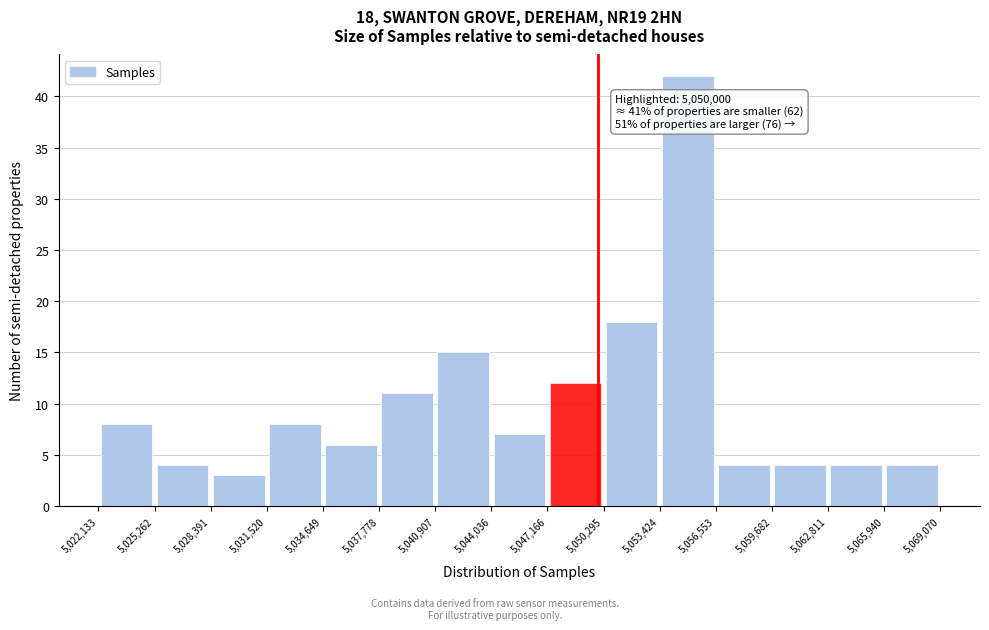

Over which range of the x-axis is the bar tallest?

5,053,424 to 5,056,553